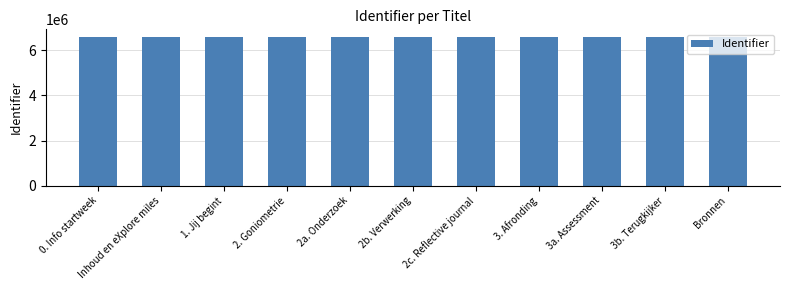

What is the maximum value shown in the chart?

6600997